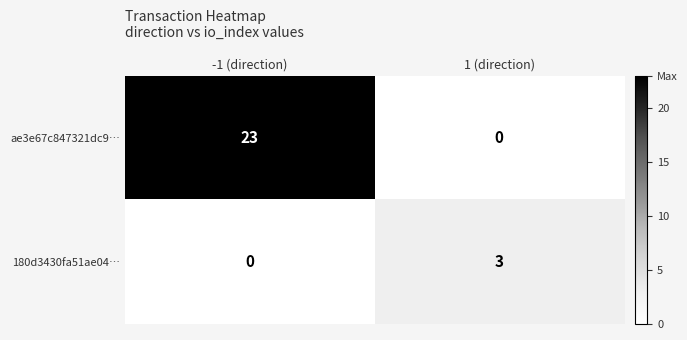

List the series in order of their peak value, lowest first.

180d3430fa51ae04…, ae3e67c847321dc9…